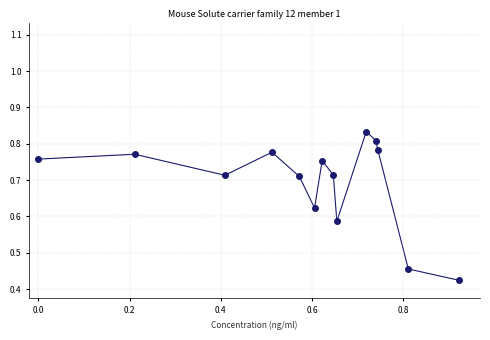

What is the range of X values (max minus min)?

0.9